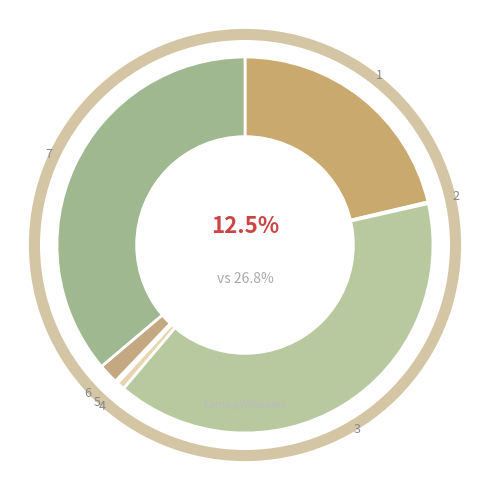

The Other slice represents 2% of the pie. True or false?

True